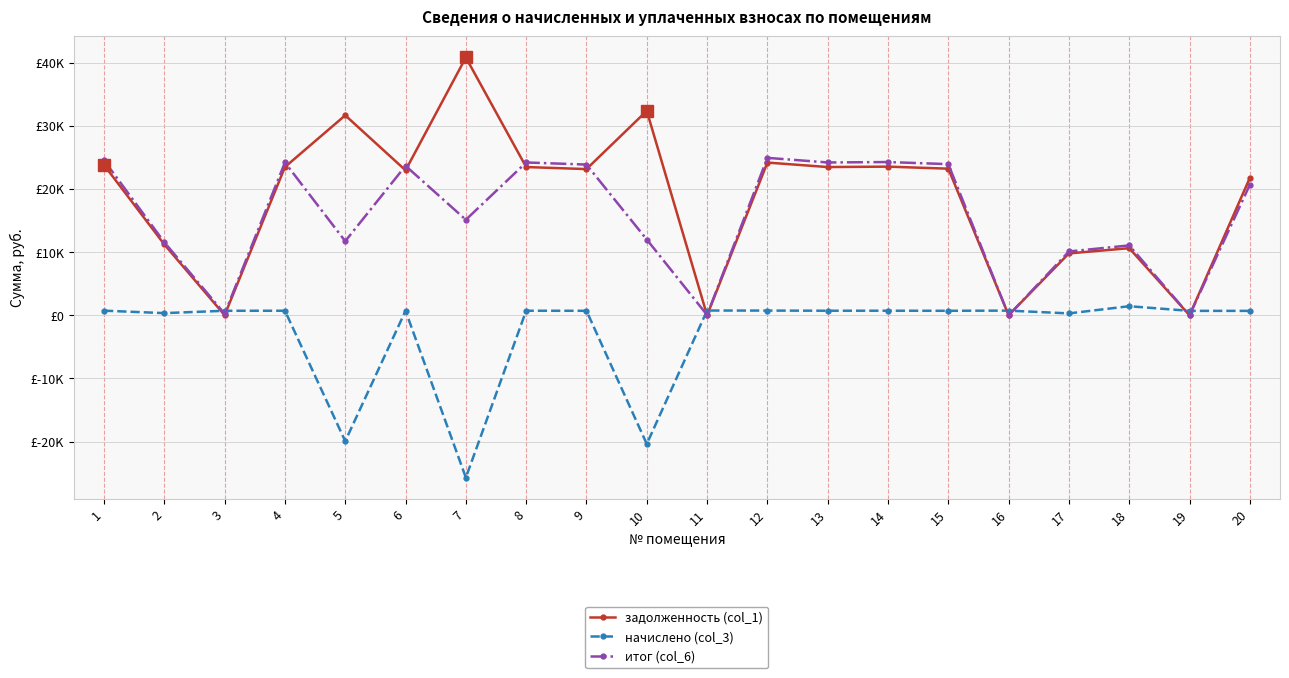

Is the value of задолженность (col_1) at 5 greater than the value of итог (col_6) at 1?

Yes